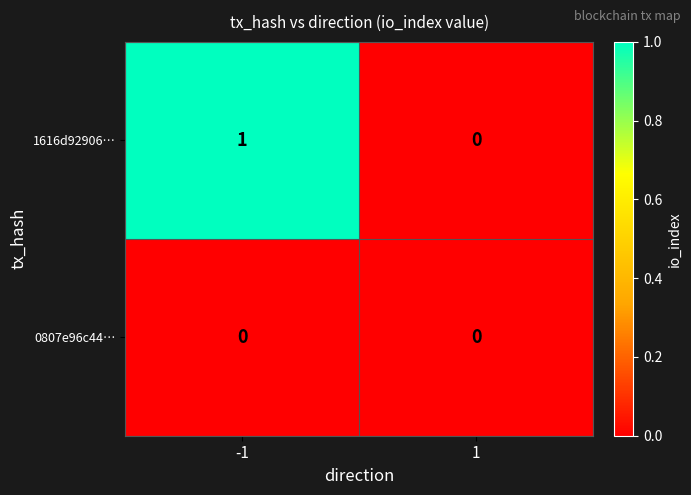

Reading left to right, list all the values displayed in this chart.

1616d92906…: 1	0
0807e96c44…: 0	0